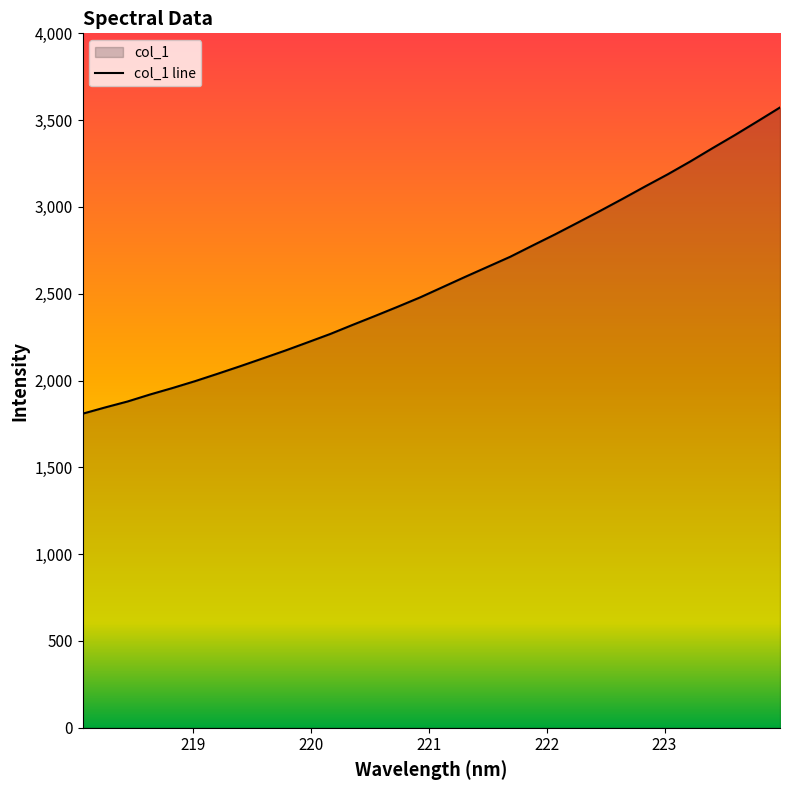

True or false: there are more than 2 points higher than both neighbors.

False